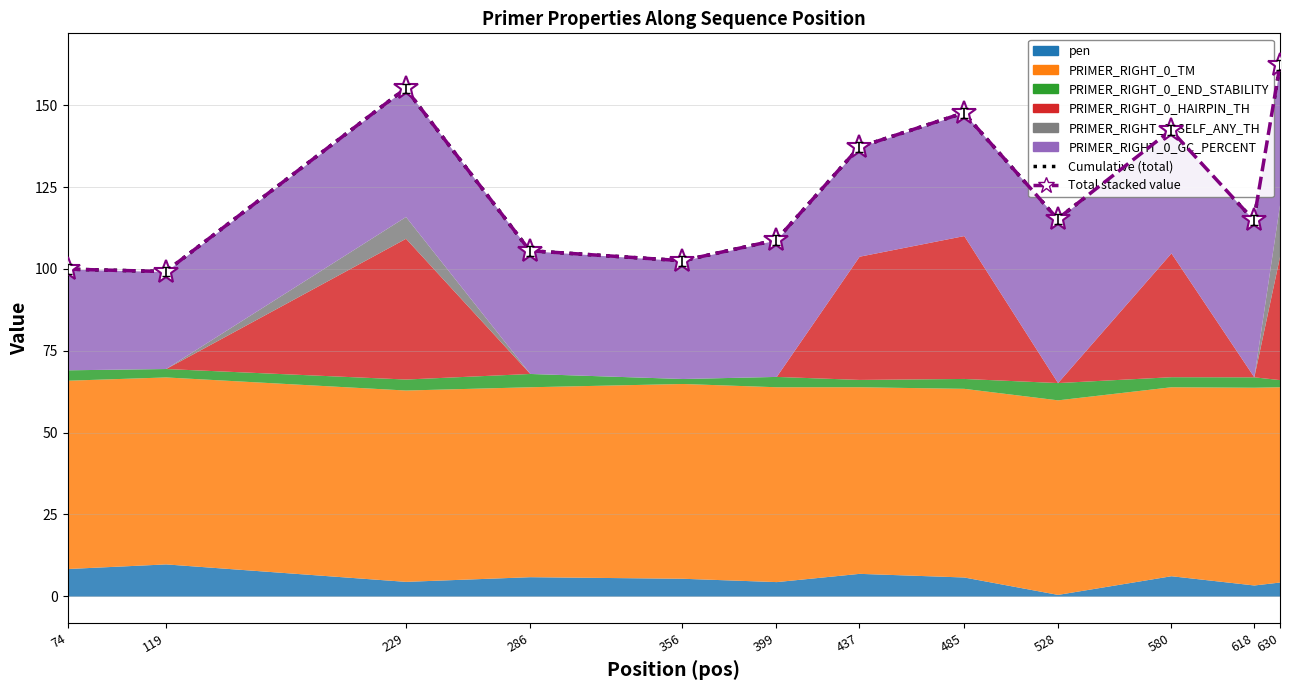

Where is Cumulative (total) nearest to the value 130?

437